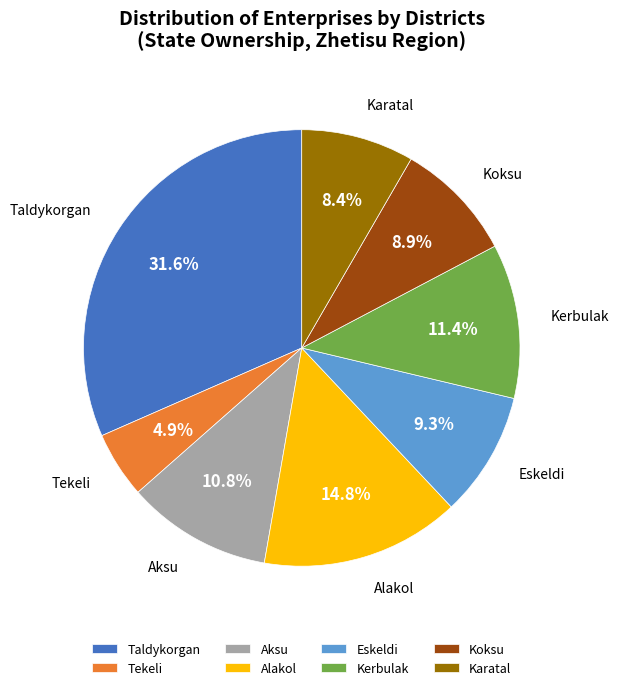

The Koksu slice represents 23% of the pie. True or false?

False